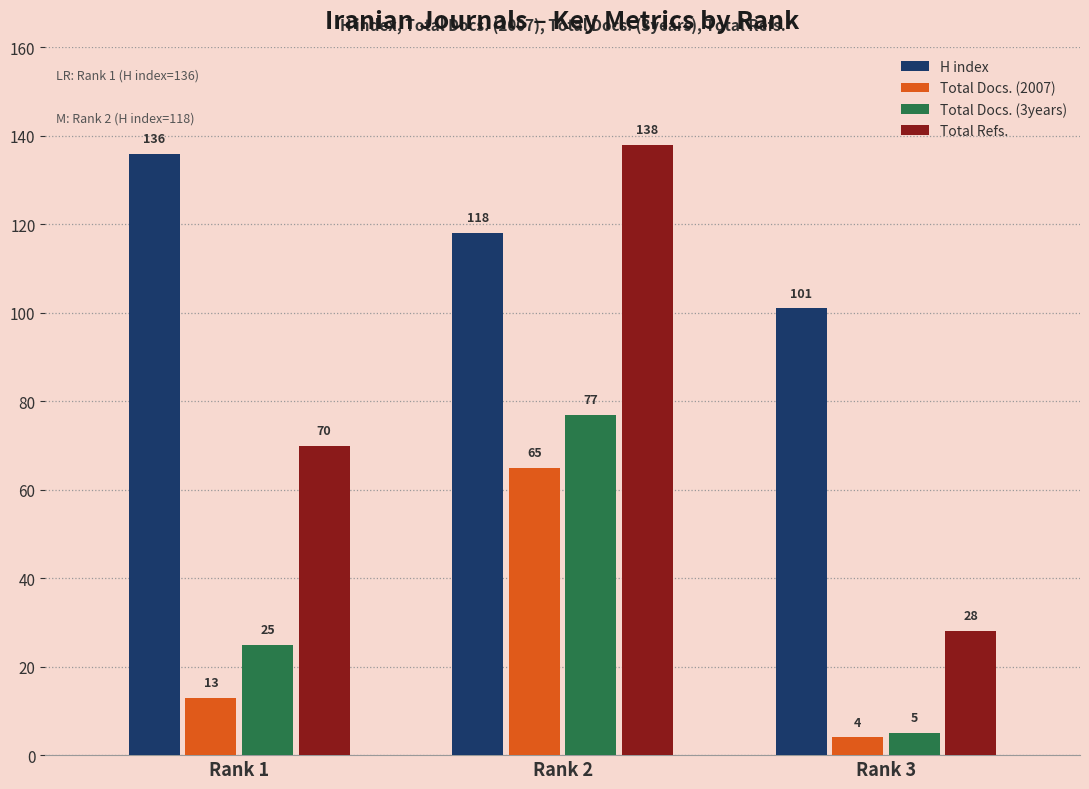

What is the approximate value of Total Docs. (2007) at Rank 2, to the nearest 5?

65